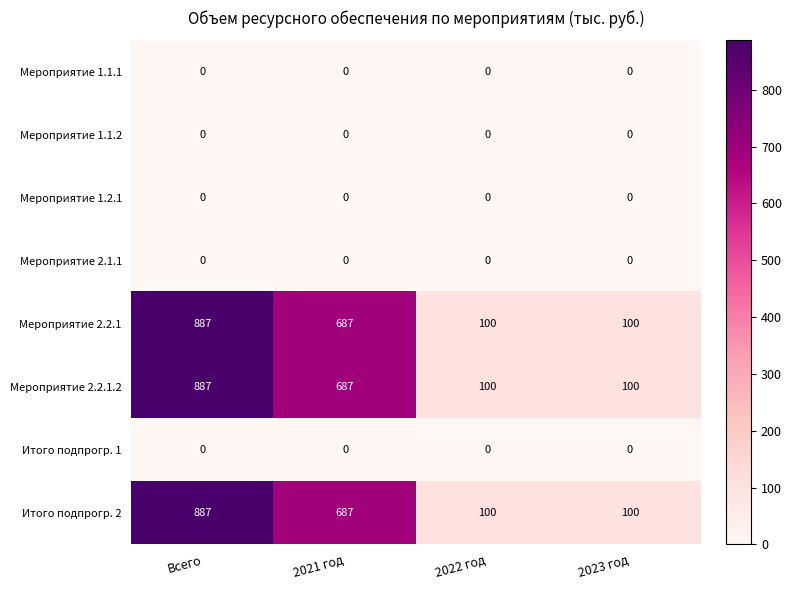

Which category has the highest value across all series?

Всего